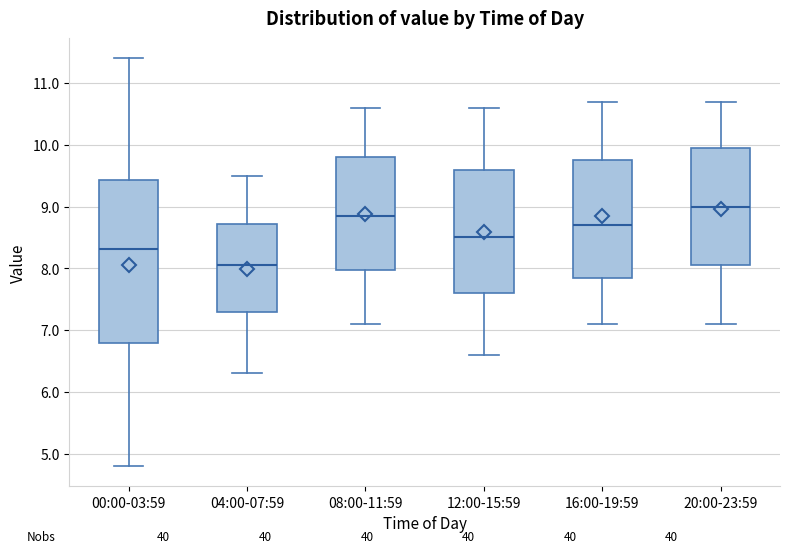

Which box has the lowest median line?

04:00-07:59